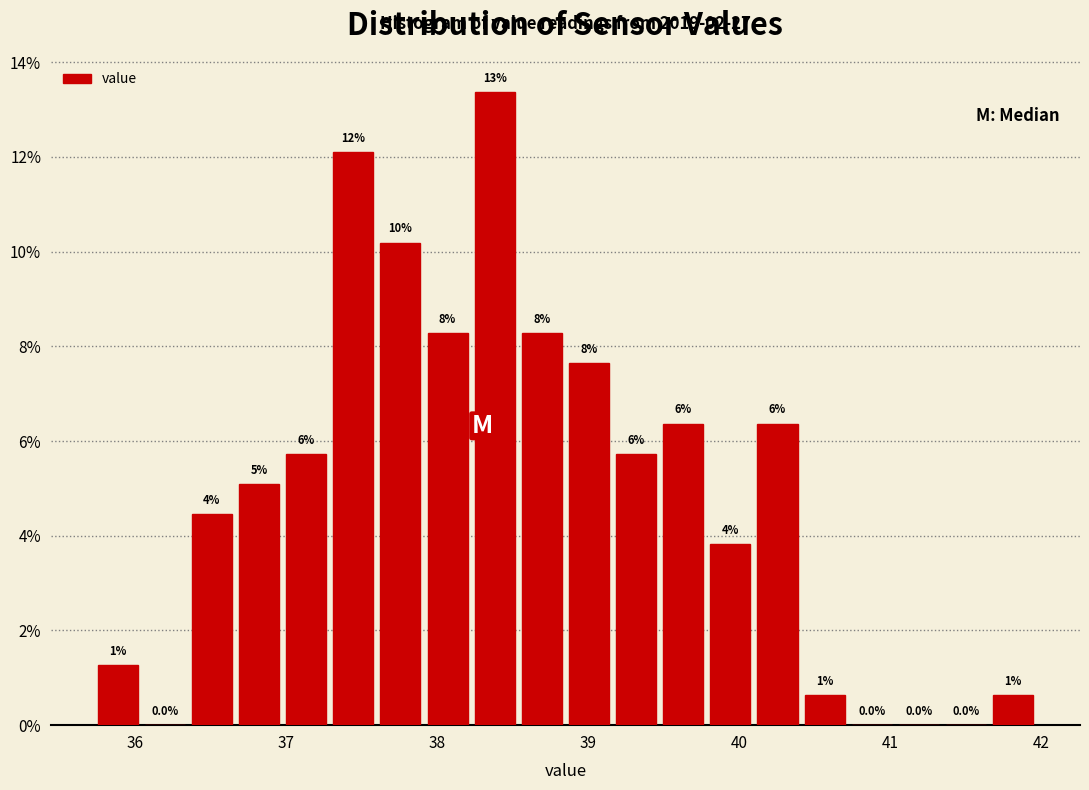

Around what value on the x-axis is the tallest bar? Give the approximate position of its centre, as read against the axis.

38.4